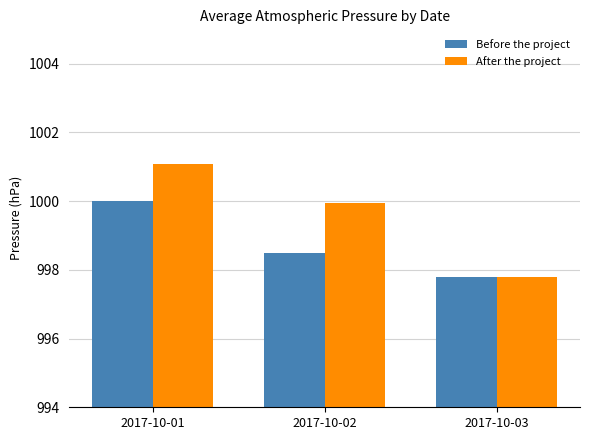

What is the average value of the After the project series?

999.6